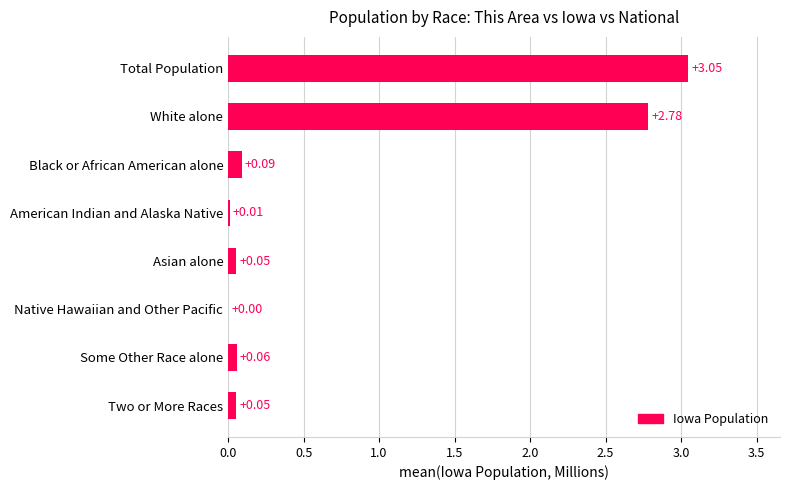

At which label is the value closest to 1?

Black or African American alone